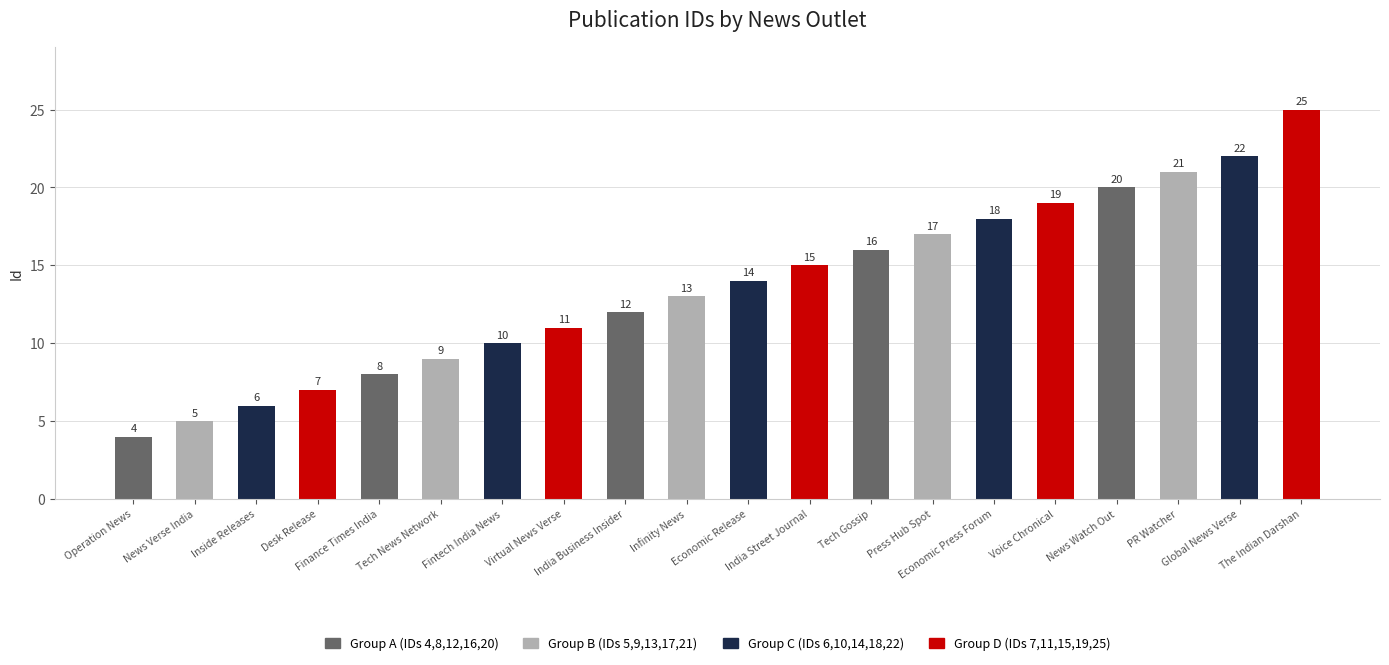

List the labels in order of value, largest first.

The Indian Darshan, Global News Verse, PR Watcher, News Watch Out, Voice Chronical, Economic Press Forum, Press Hub Spot, Tech Gossip, India Street Journal, Economic Release, Infinity News, India Business Insider, Virtual News Verse, Fintech India News, Tech News Network, Finance Times India, Desk Release, Inside Releases, News Verse India, Operation News